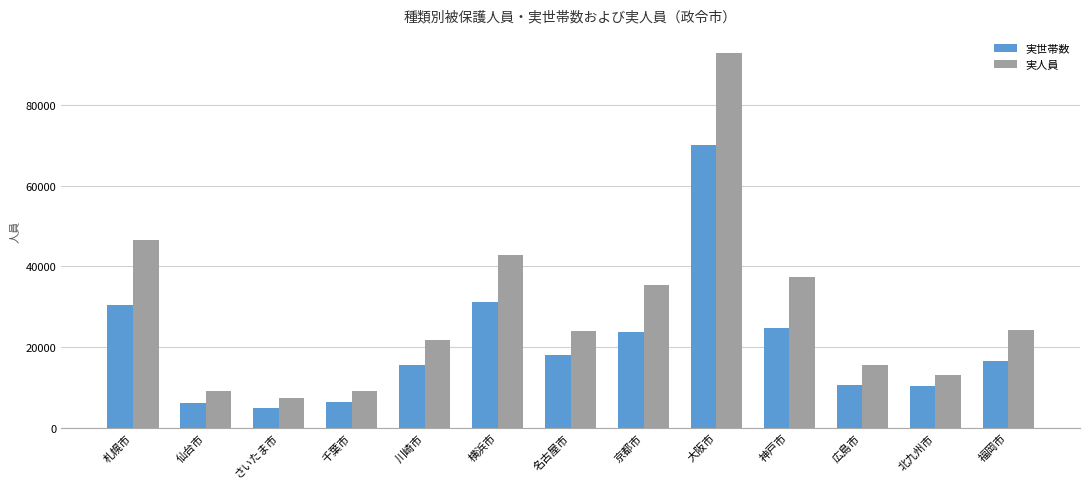

Is the value of 実世帯数 at 川崎市 greater than the value of 実人員 at さいたま市?

Yes